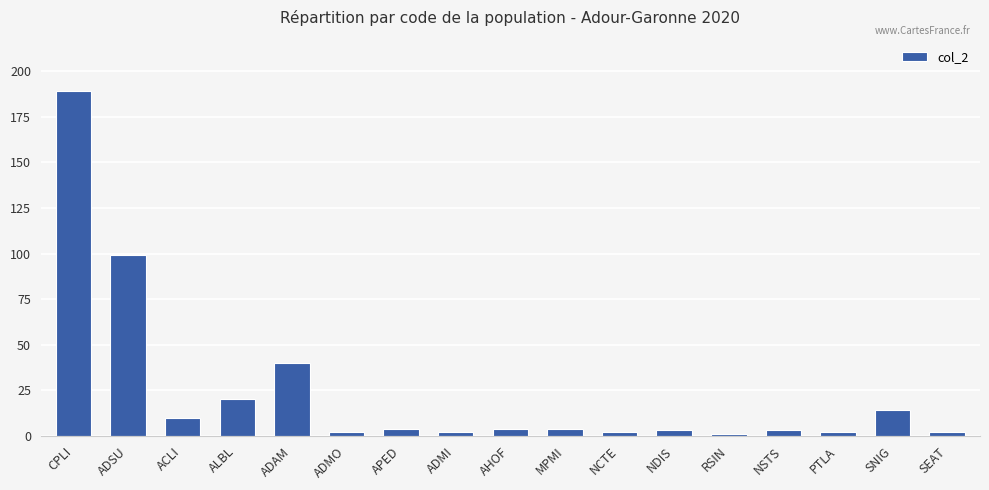

Which has a higher value, ACLI or APED?

ACLI